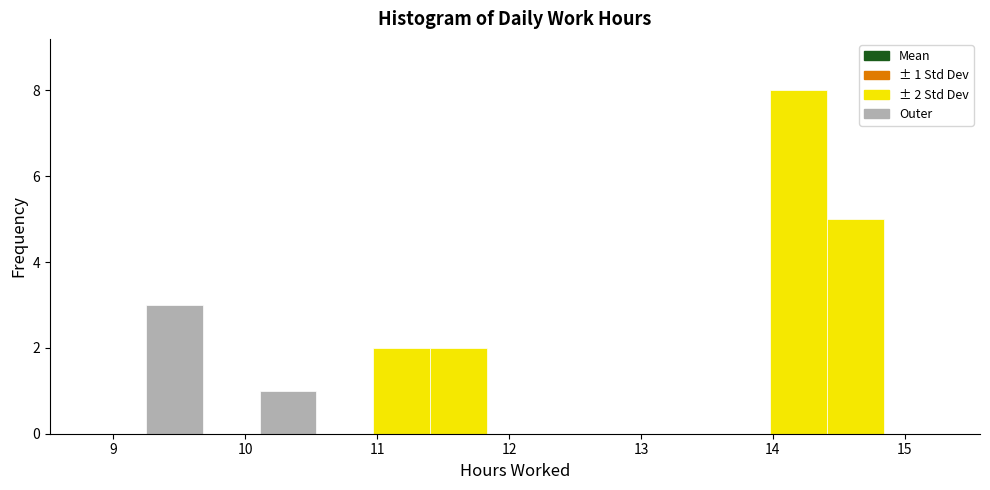

Which range on the x-axis has the tallest bar?

13.98 to 14.41